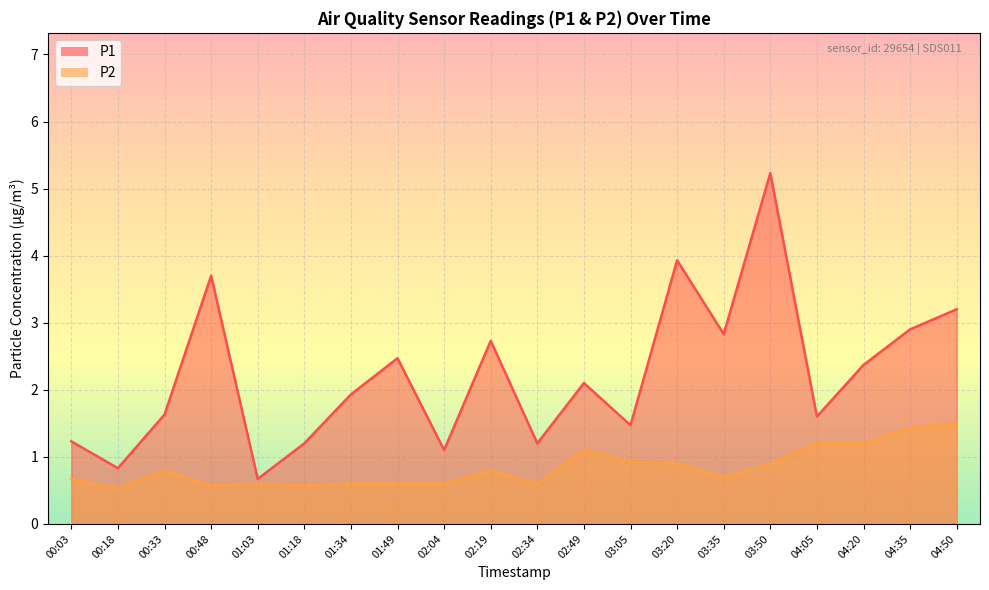

The value of P1 at 02:04 is 1.1. True or false?

True